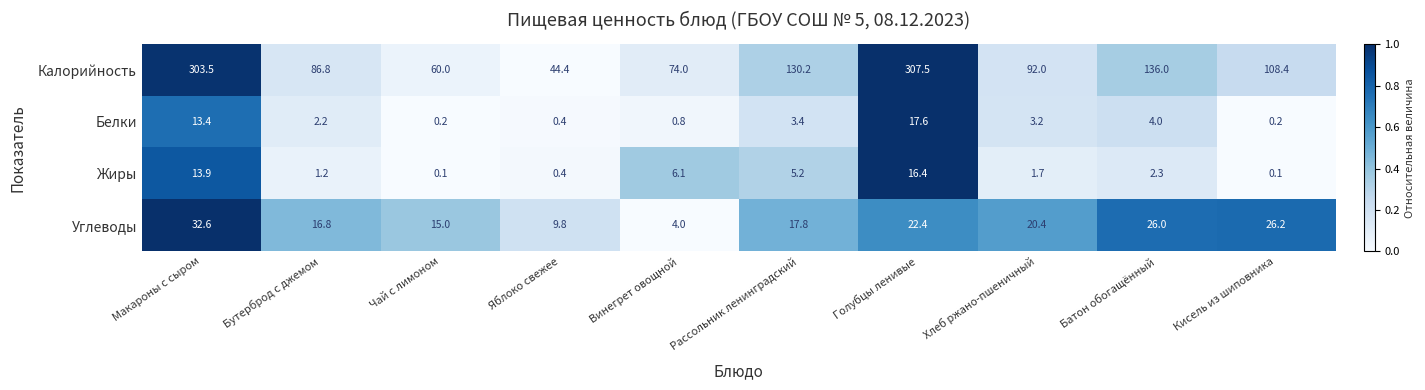

Which series has the largest total across all categories?

Калорийность